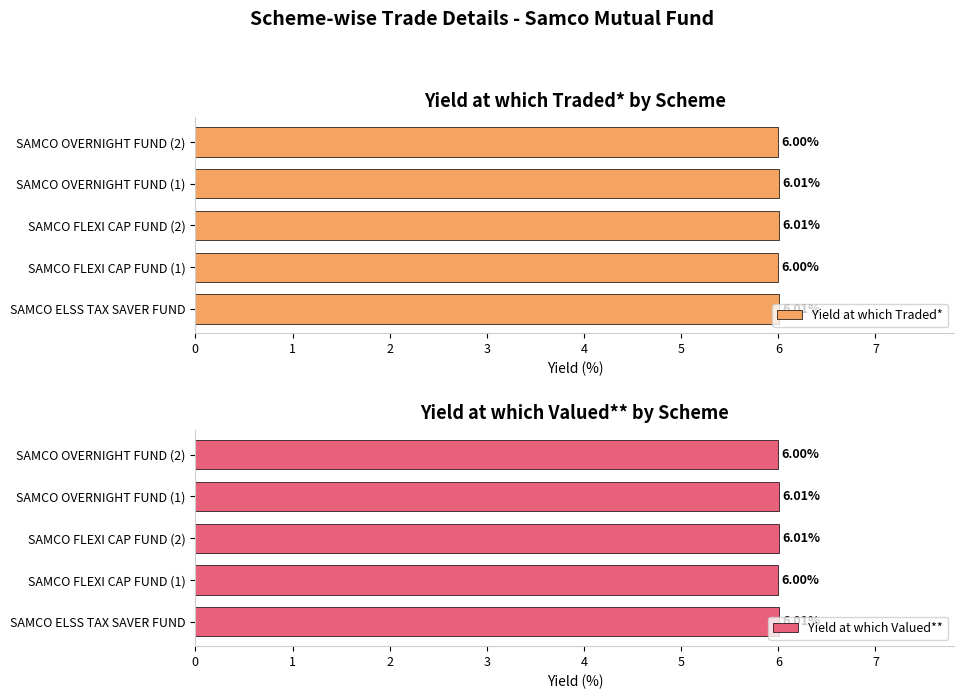

The value of Yield at which Valued** at SAMCO ELSS TAX SAVER FUND is 6.0. True or false?

True